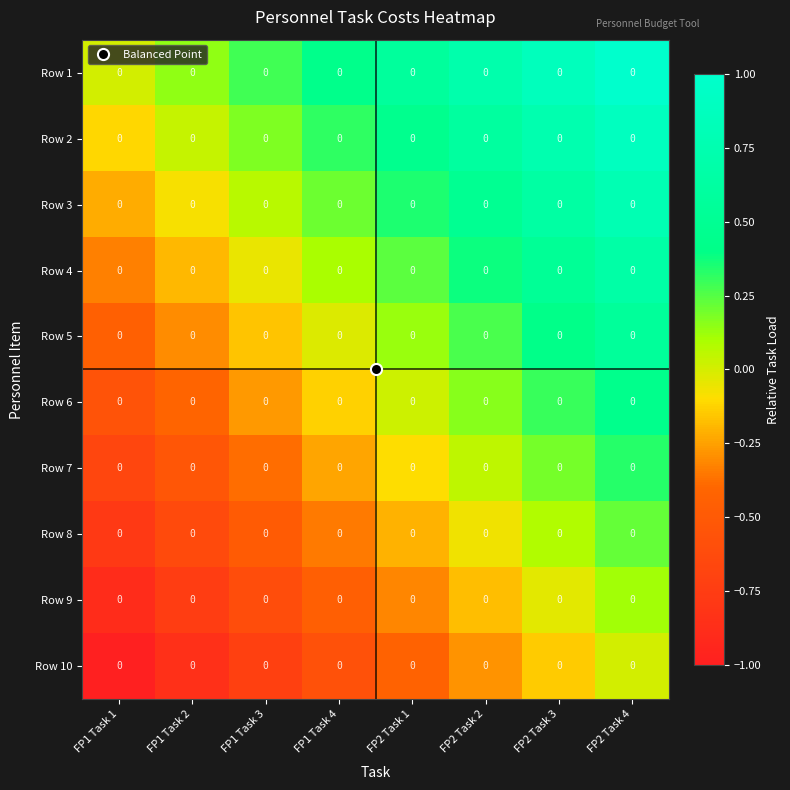

Is it true that Row 4 equals 0.1 at FP2 Task 1?

False